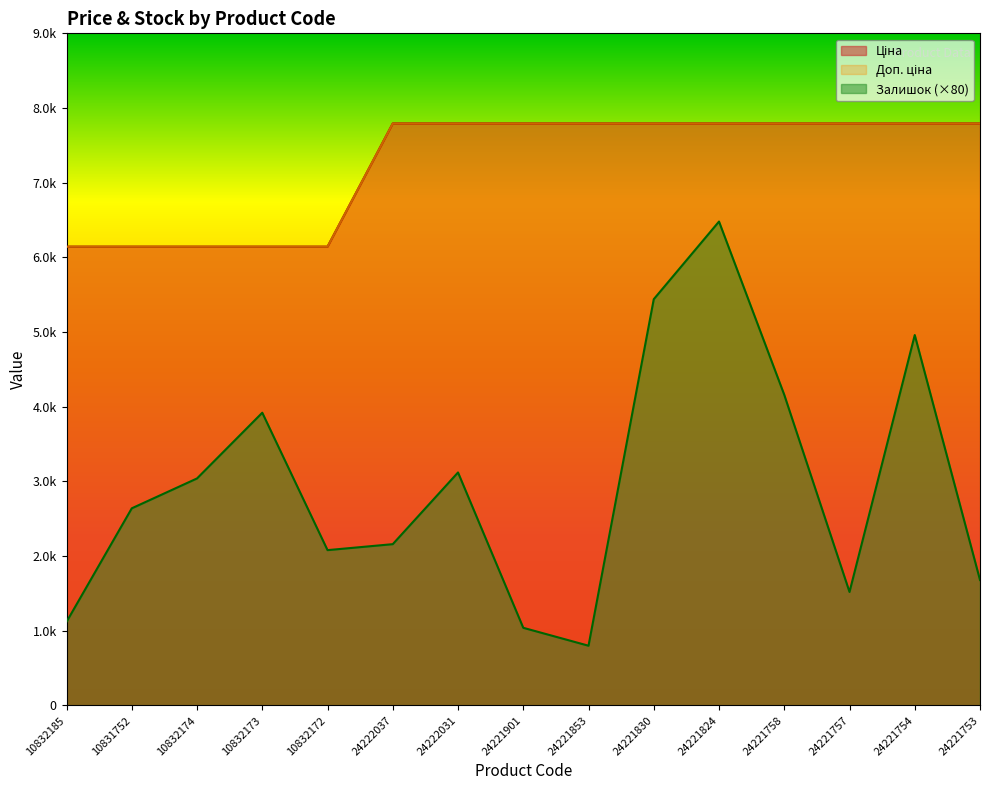

What is the sum of all Ціна values?

108645.8